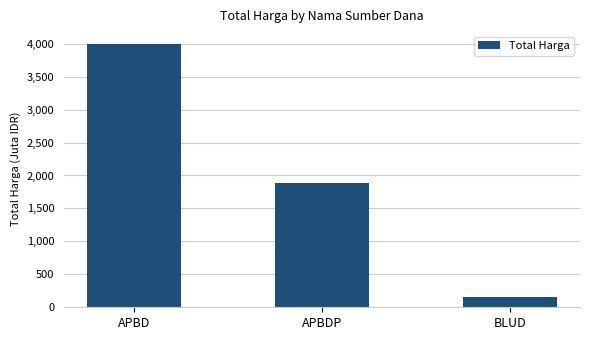

What is the sum of all values?

6026640760